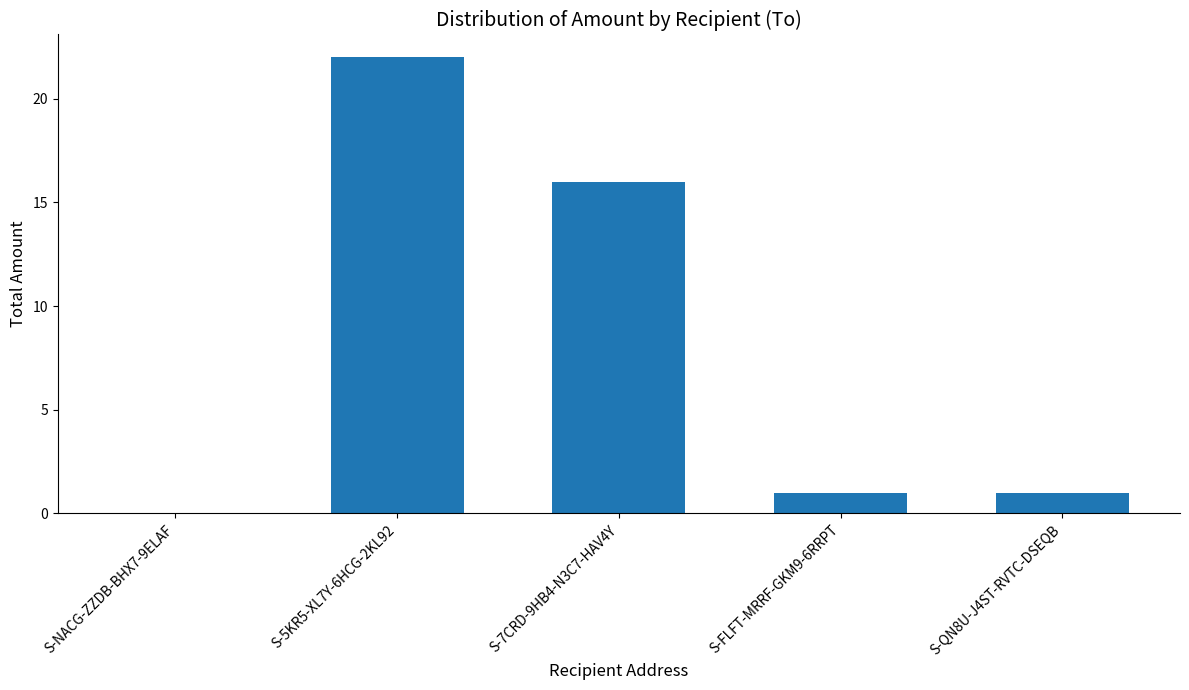

What is the change in value from S-7CRD-9HB4-N3C7-HAV4Y to S-QN8U-J4ST-RVTC-DSEQB?

-15